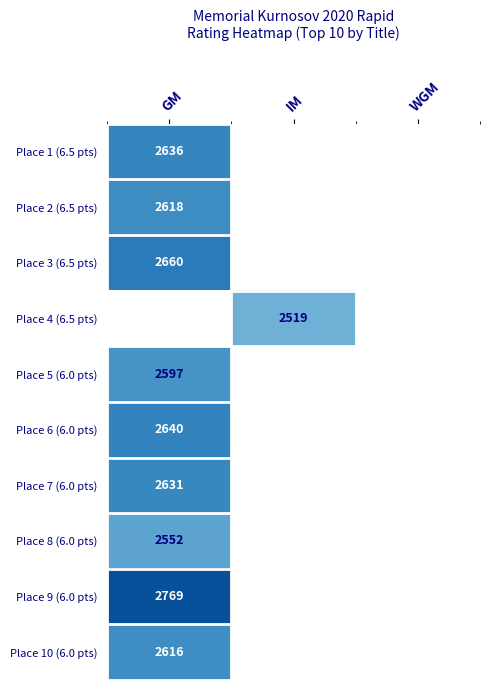

The value of Place 2 (6.5 pts) at GM is 4300. True or false?

False